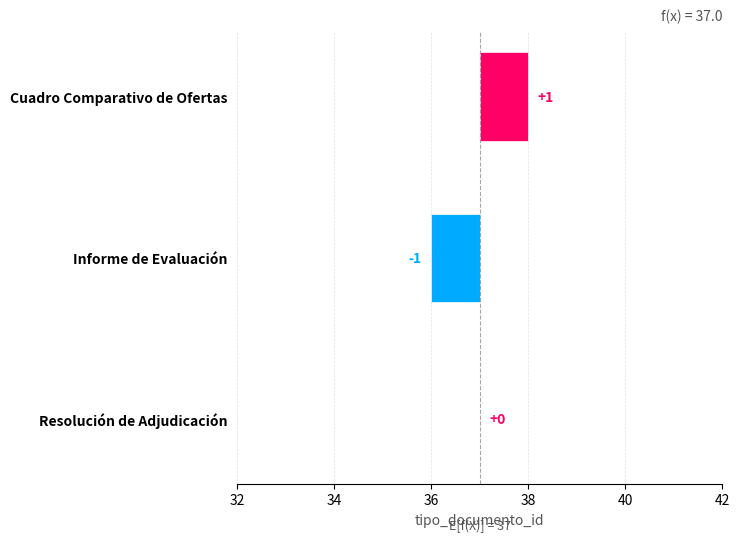

Count the values in the range 36 to 38.

3